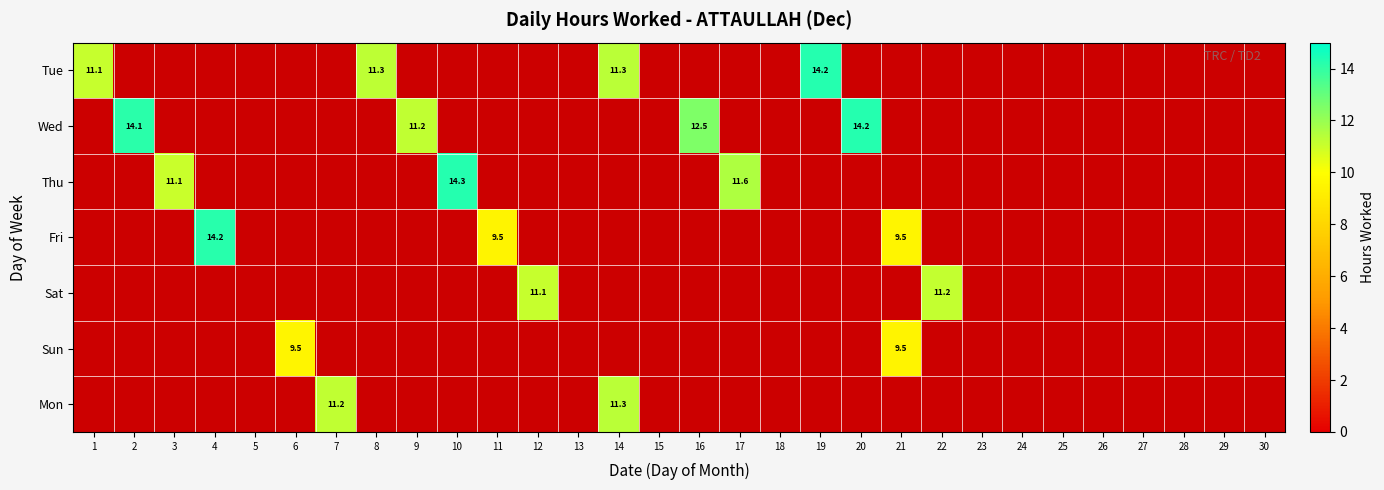

At 8, list the series in order from largest to smallest.

Tue, Wed, Thu, Fri, Sat, Sun, Mon